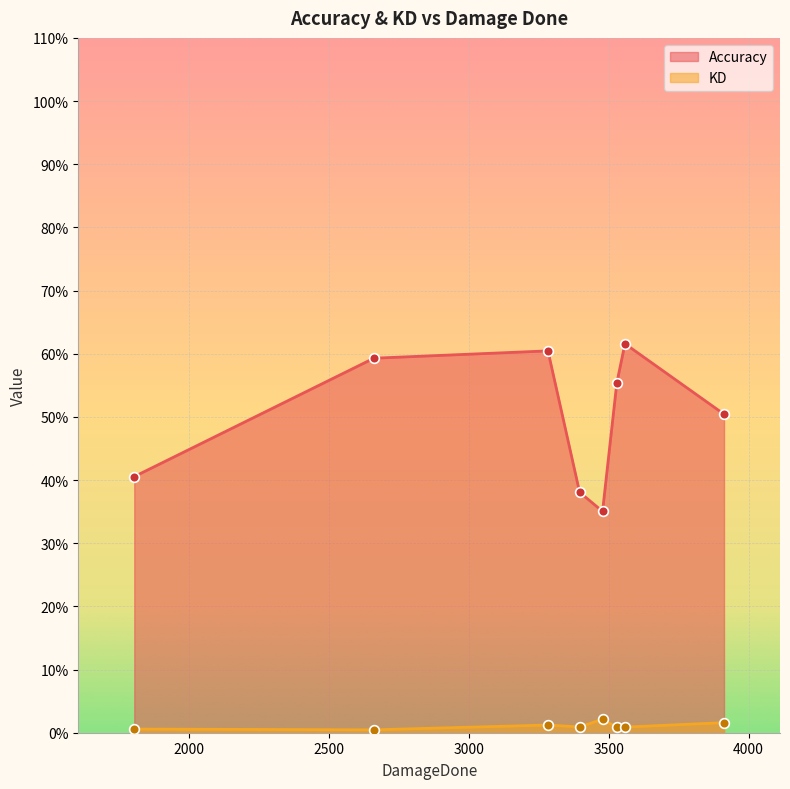

What is the difference between the second highest and minimum values in the Accuracy series?

25.4